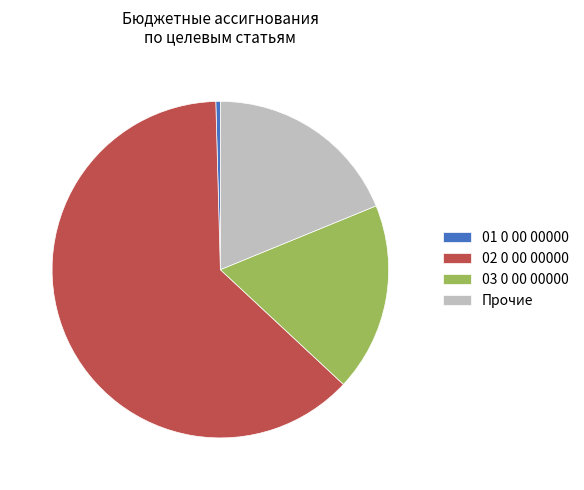

Do 01 0 00 00000 and 02 0 00 00000 together represent more than half of the pie?

Yes